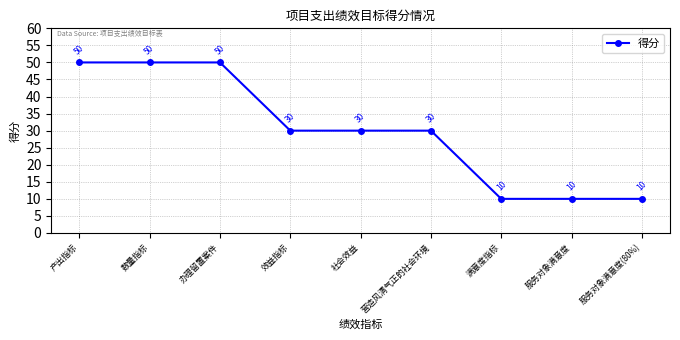

Reading left to right, what are all the values shown in this chart?

产出指标=50	数量指标=50	办理留置案件=50	效益指标=30	社会效益=30	营造风清气正的社会环境=30	满意度指标=10	服务对象满意度=10	服务对象满意度(80%)=10